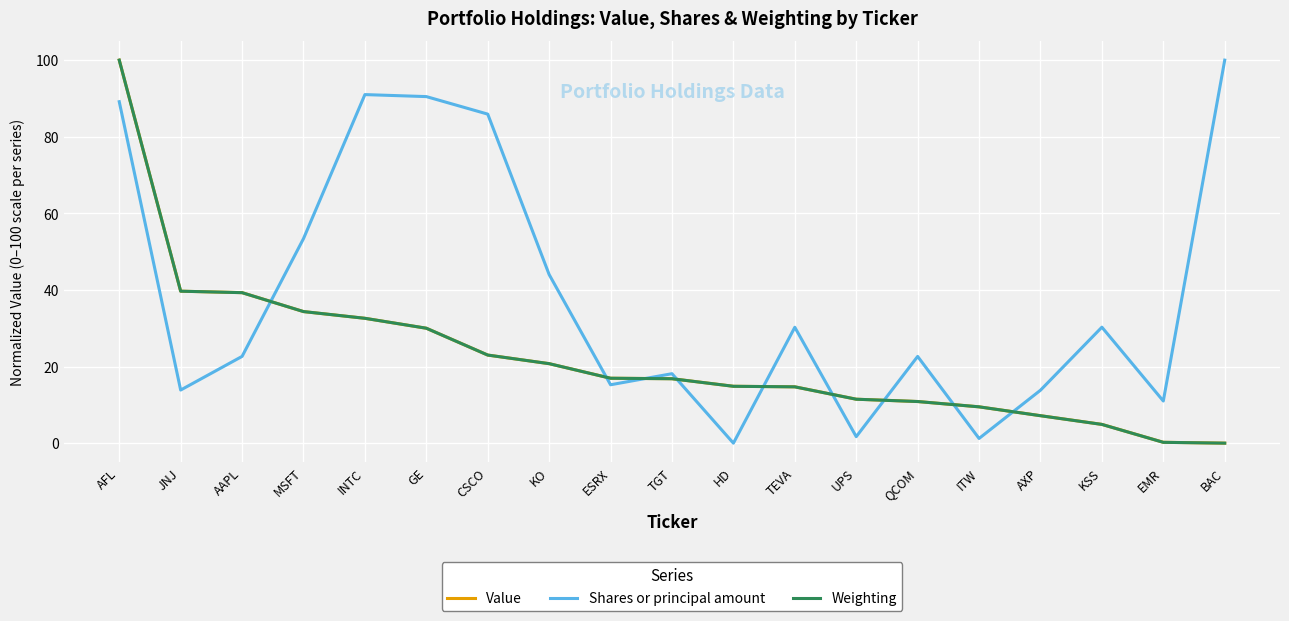

Where is Shares or principal amount nearest to the value 50?

MSFT